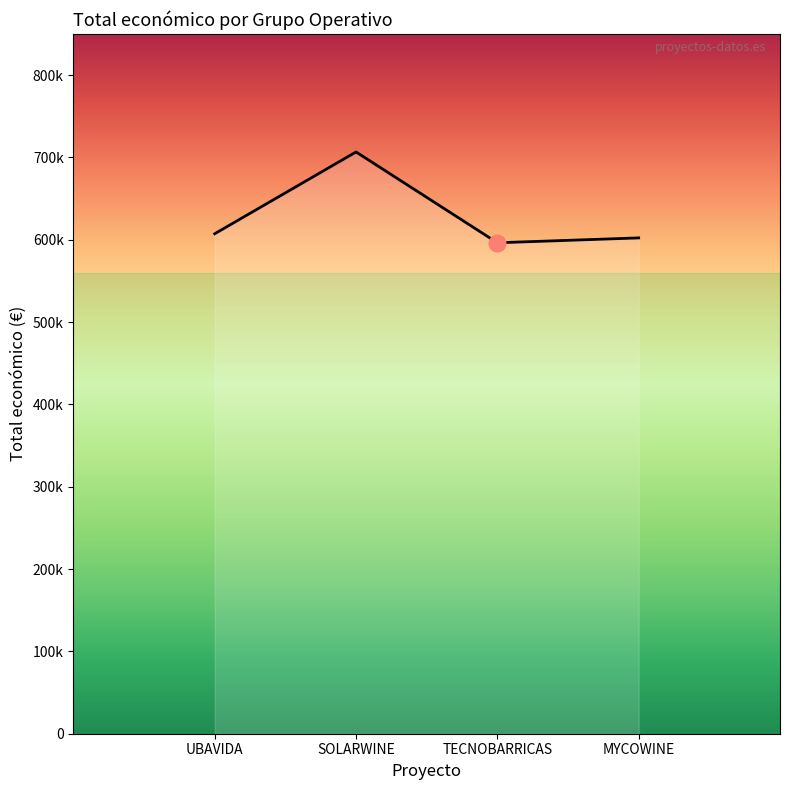

Reading right to left, list all the values displayed in this chart.

MYCOWINE=602295.4	TECNOBARRICAS=596384.0	SOLARWINE=706697.0	UBAVIDA=607342.0